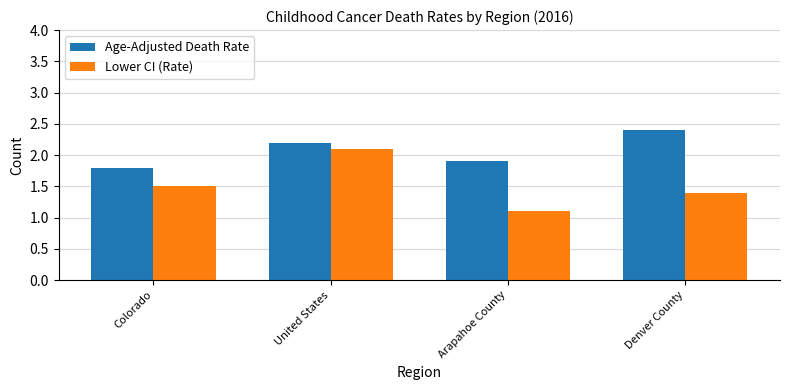

At Colorado, list the series in order from smallest to largest.

Lower CI (Rate), Age-Adjusted Death Rate